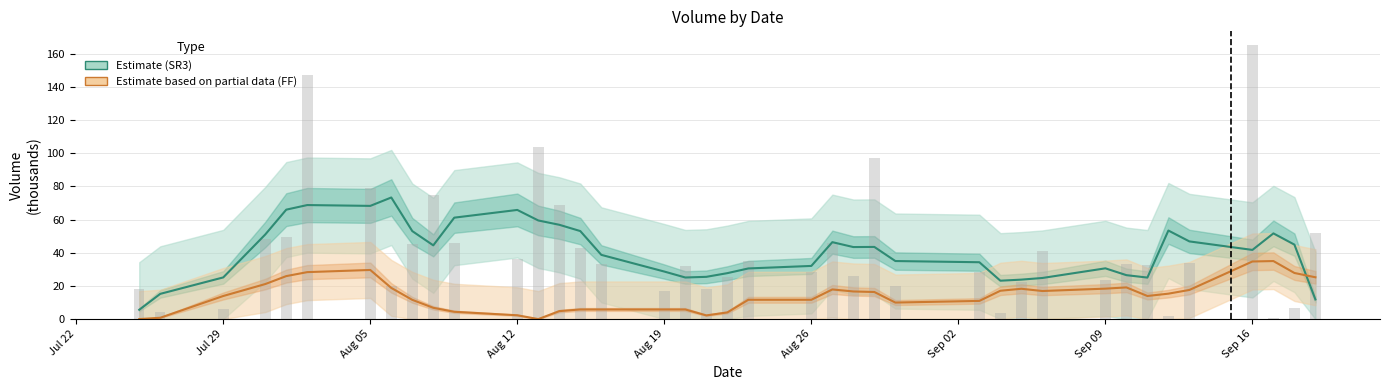

What is the difference between the highest and lowest values at Sep 09?

12.3